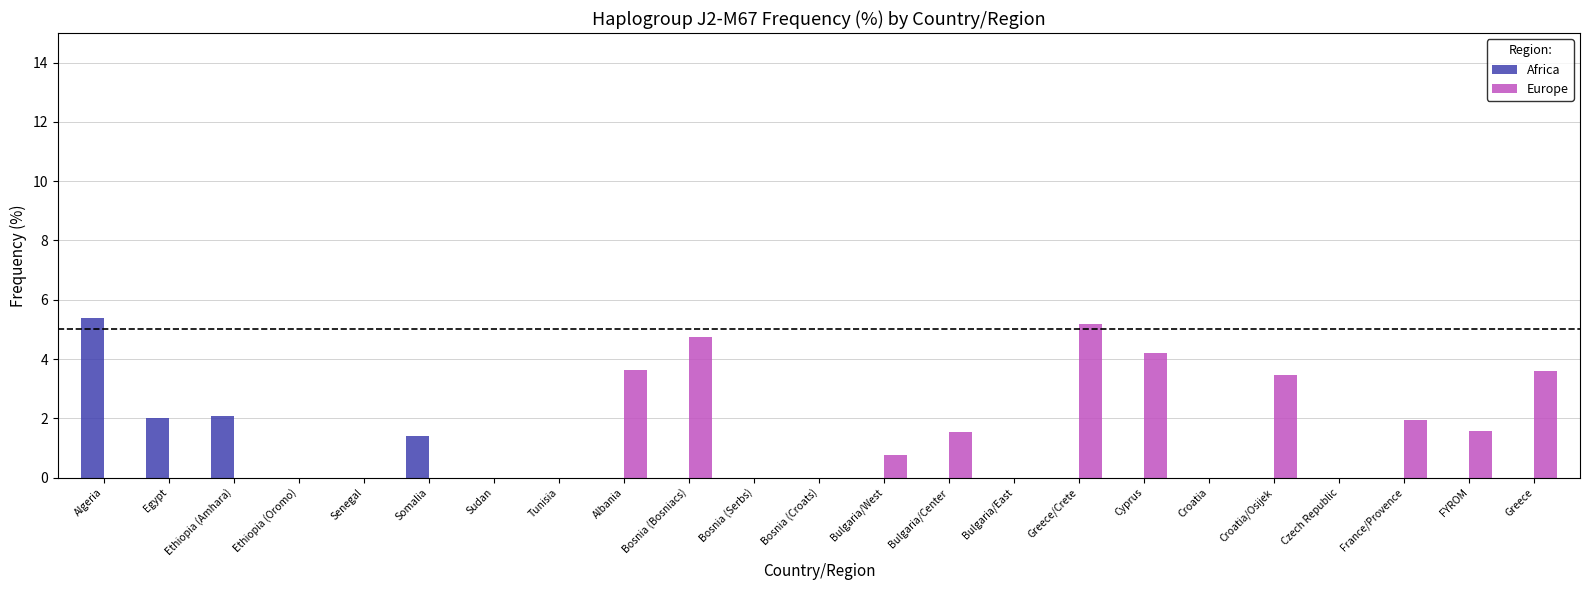

Between Greece/Crete and Croatia, which series saw the biggest shift?

Europe